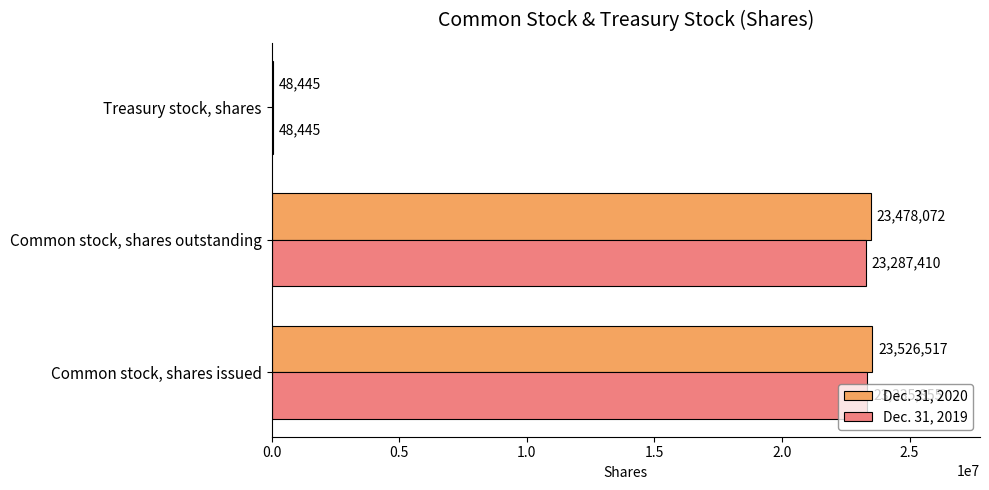

Which series has the largest range (max minus min)?

Dec. 31, 2020